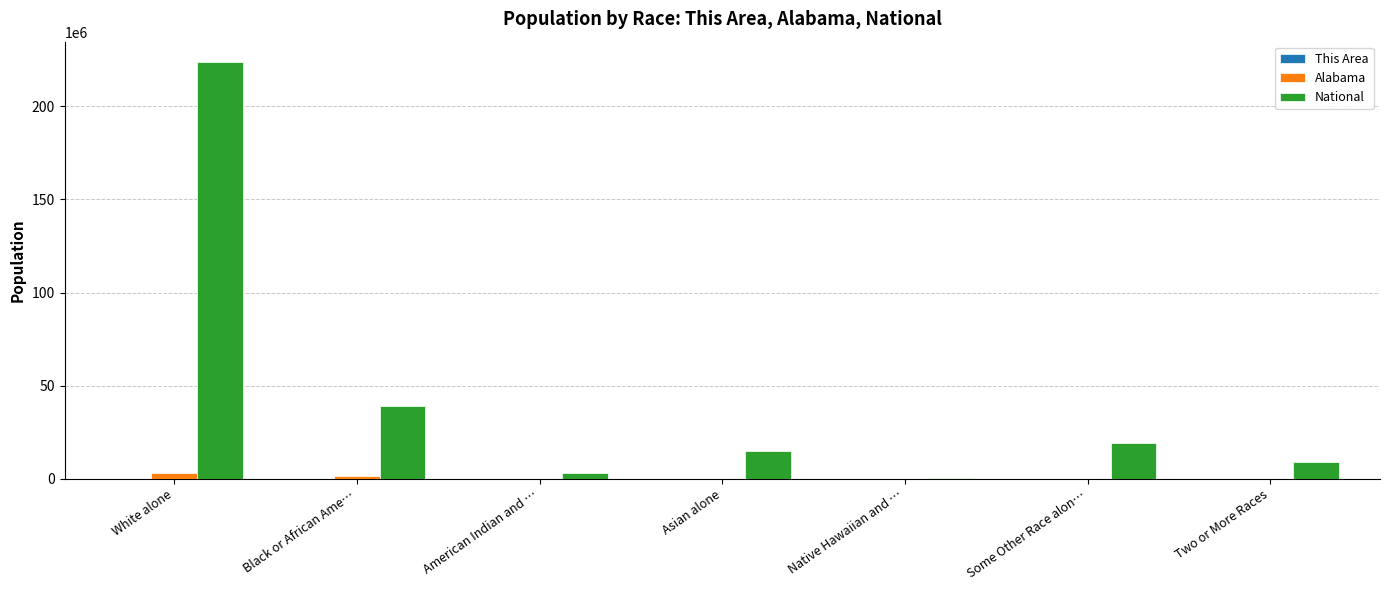

What is the sum of all Alabama values?

4779736